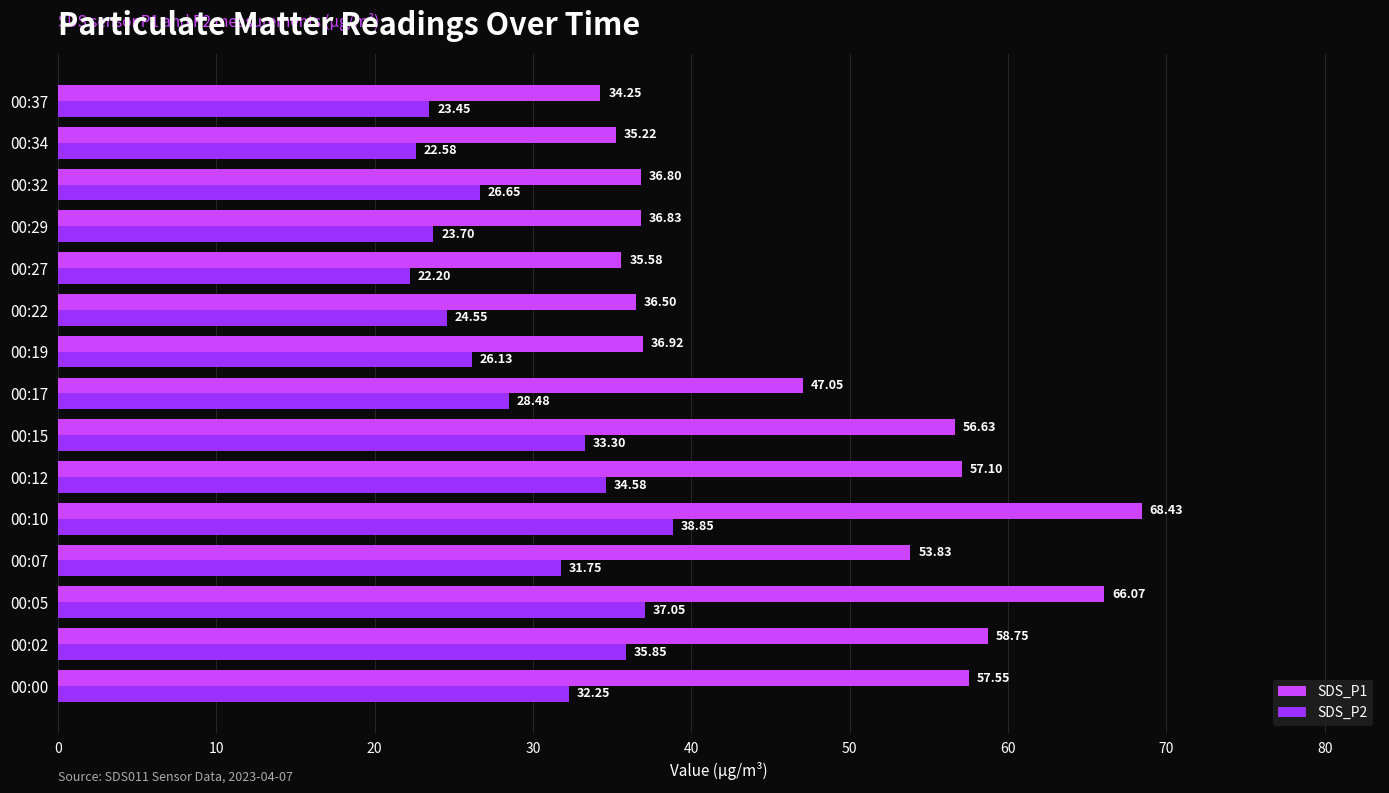

What is the spread (max minus min) of values at 00:19?

10.8